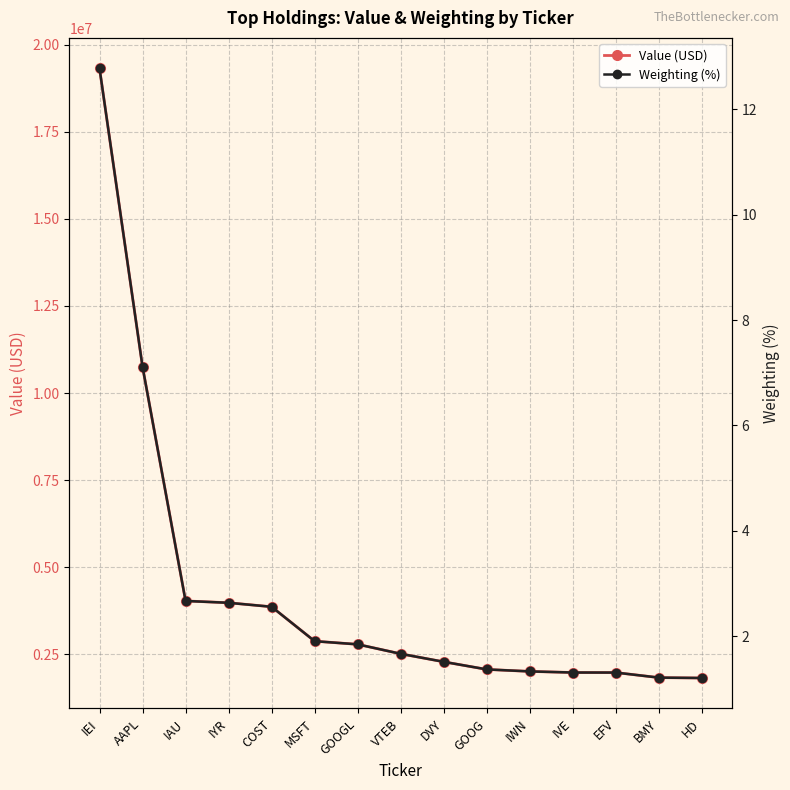

Does the chart have visible grid lines?

Yes